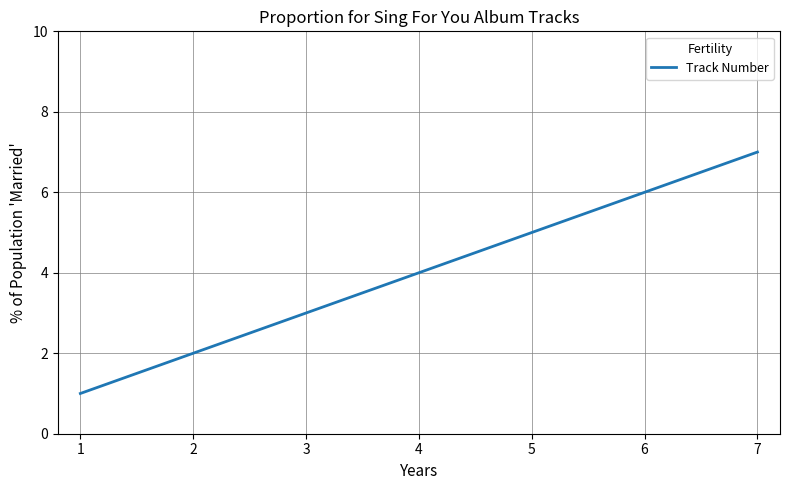

How many lines are shown in the chart?

1